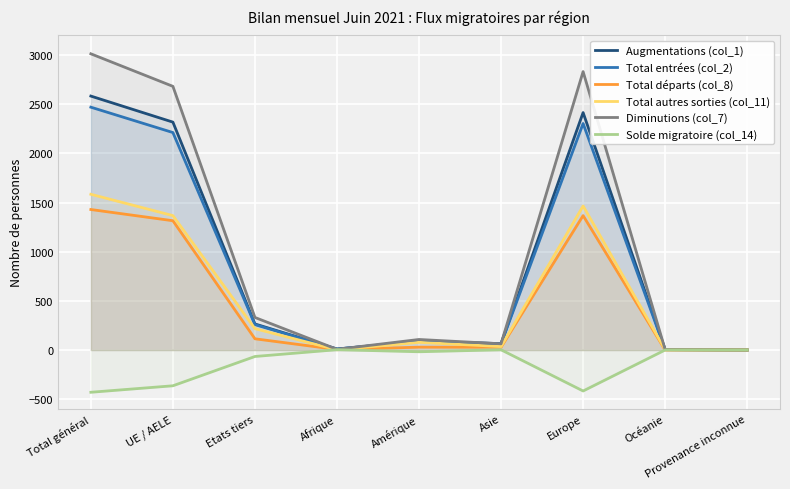

How many positive values does the Total autres sorties (col_11) series have?

8